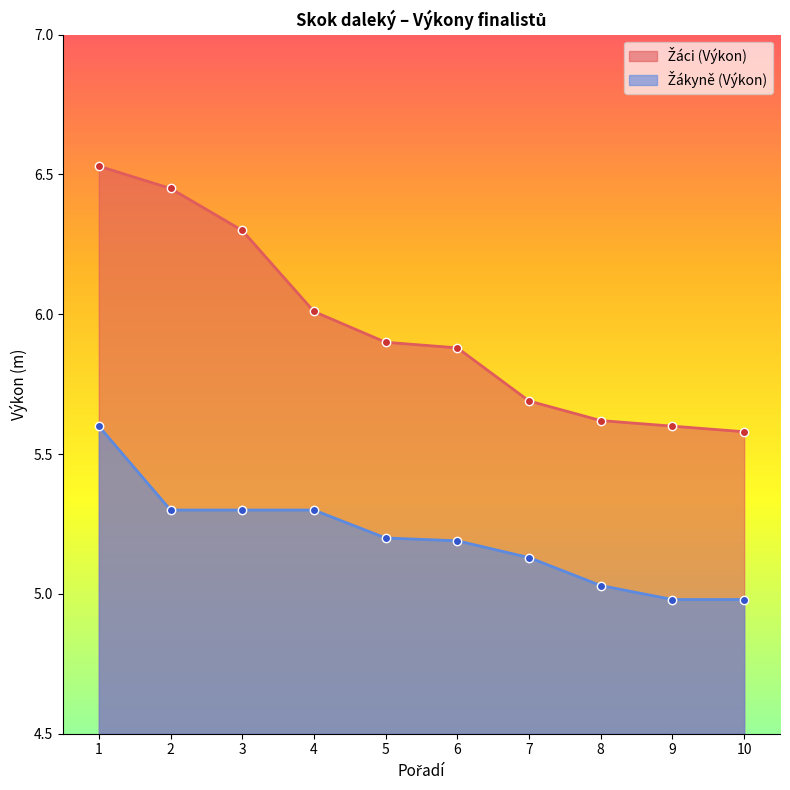

Reading right to left, list all the values displayed in this chart.

Žáci (Výkon): 10=5.6	9=5.6	8=5.6	7=5.7	6=5.9	5=5.9	4=6.0	3=6.3	2=6.5	1=6.5
Žákyně (Výkon): 10=5.0	9=5.0	8=5.0	7=5.1	6=5.2	5=5.2	4=5.3	3=5.3	2=5.3	1=5.6